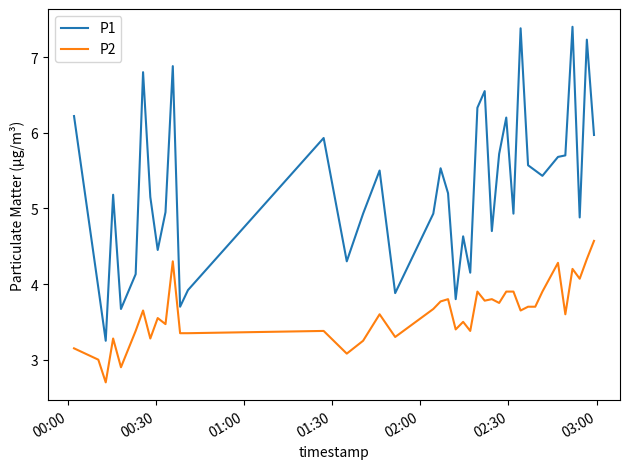

True or false: P2 and P1 cross at least once.

False